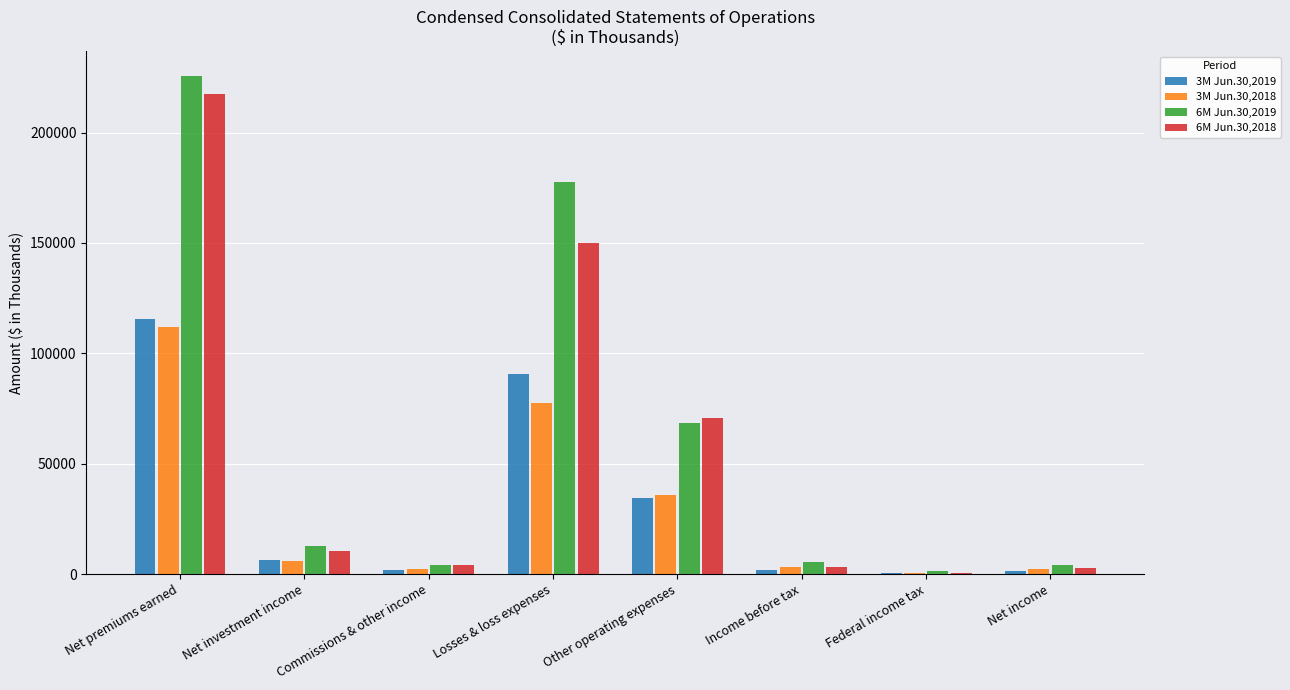

At which category is the sum across all series the highest?

Net premiums earned